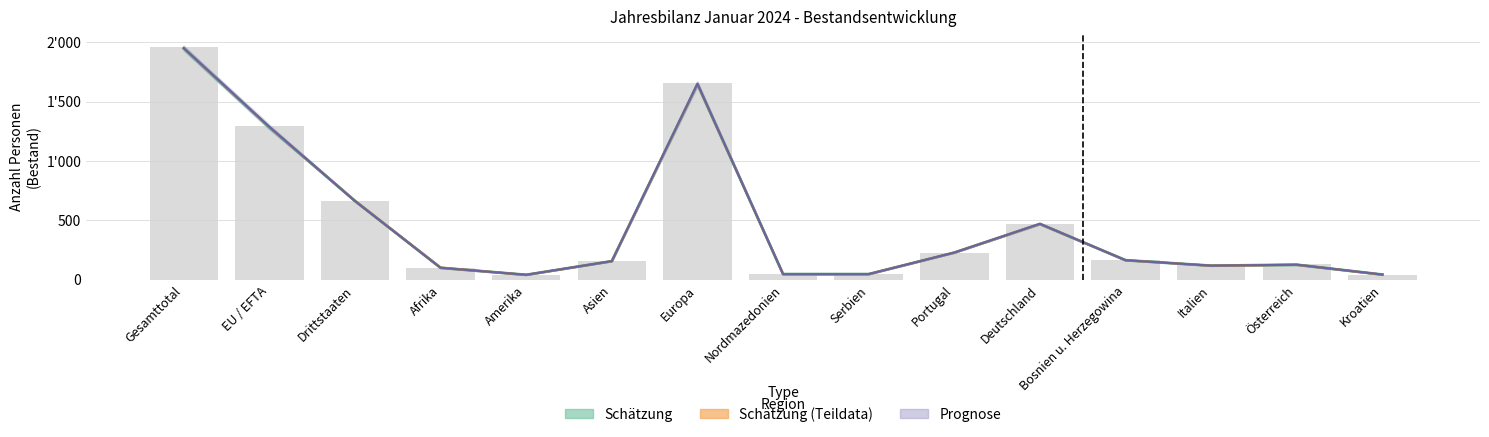

What is the sum of all values?

7126